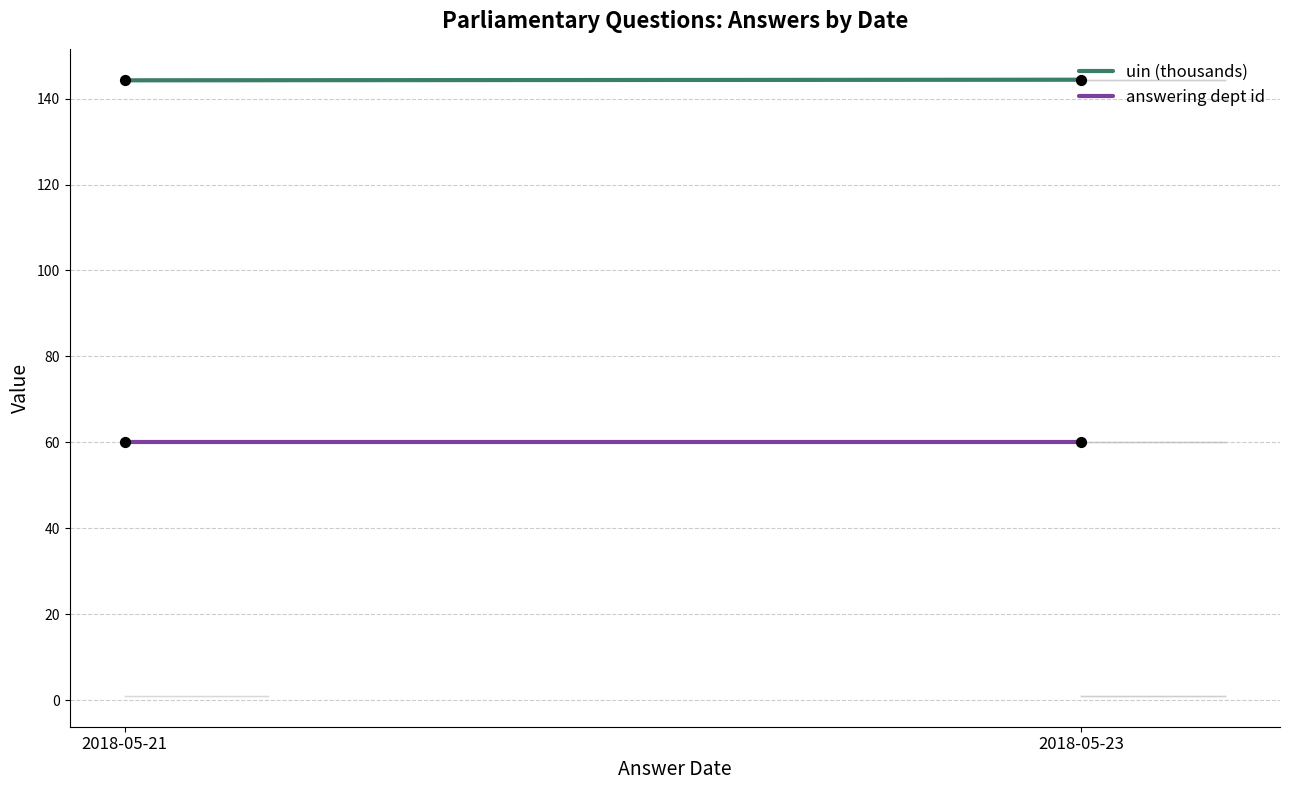

Which series reaches the minimum Y coordinate?

answering dept id